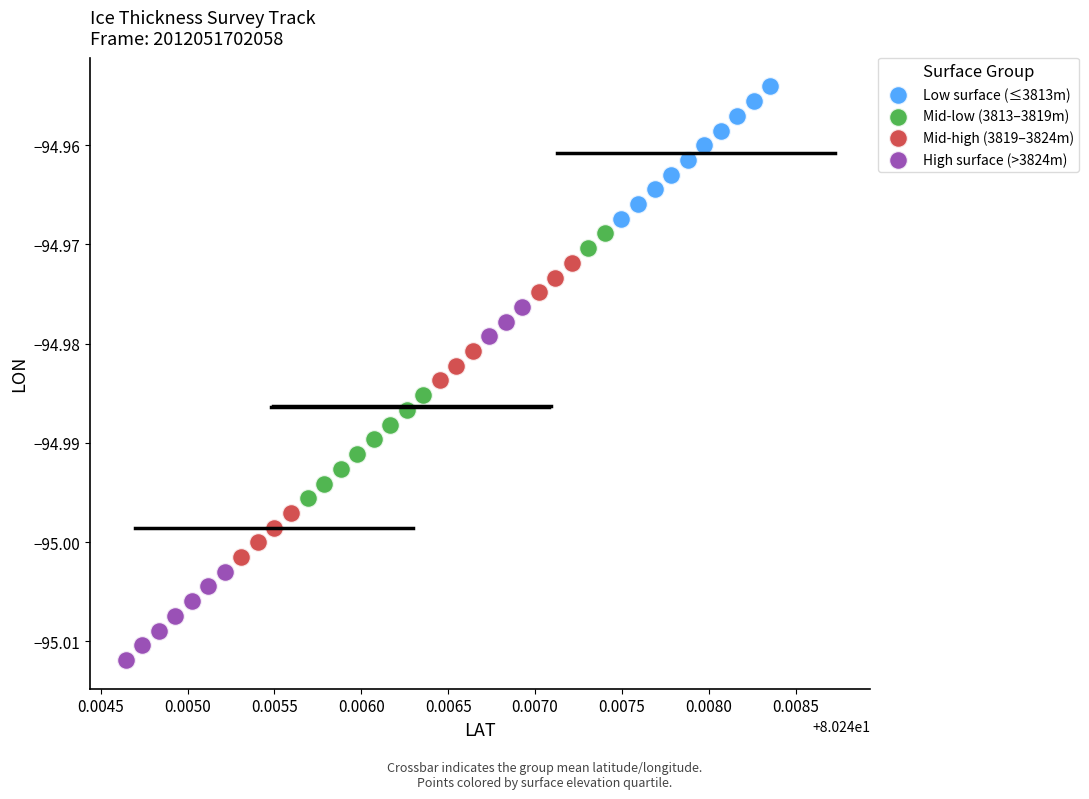

Which series reaches the minimum Y coordinate?

High surface (>3824m)